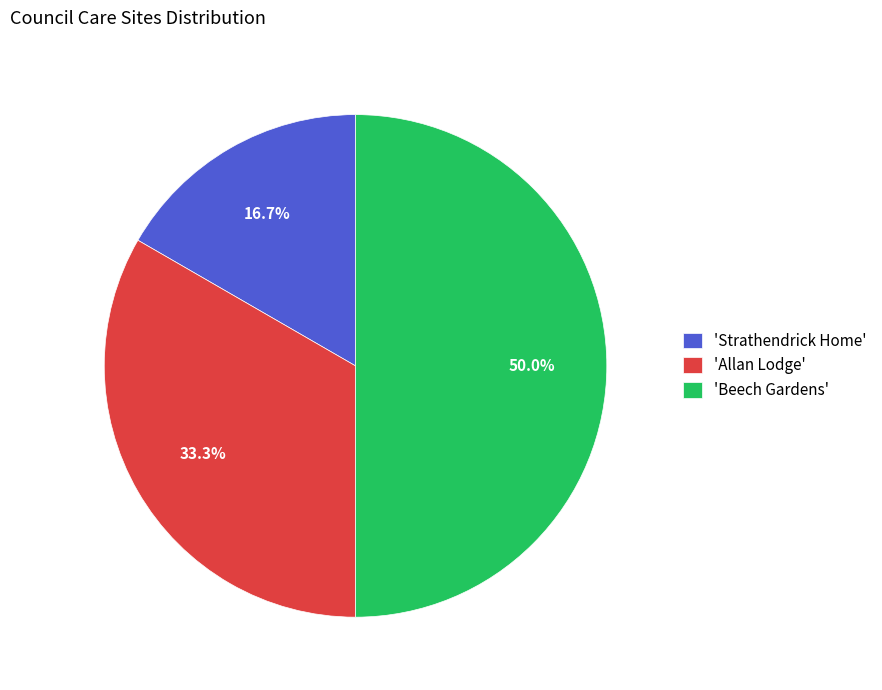

Does 'Allan Lodge' account for over 50% of the chart?

No